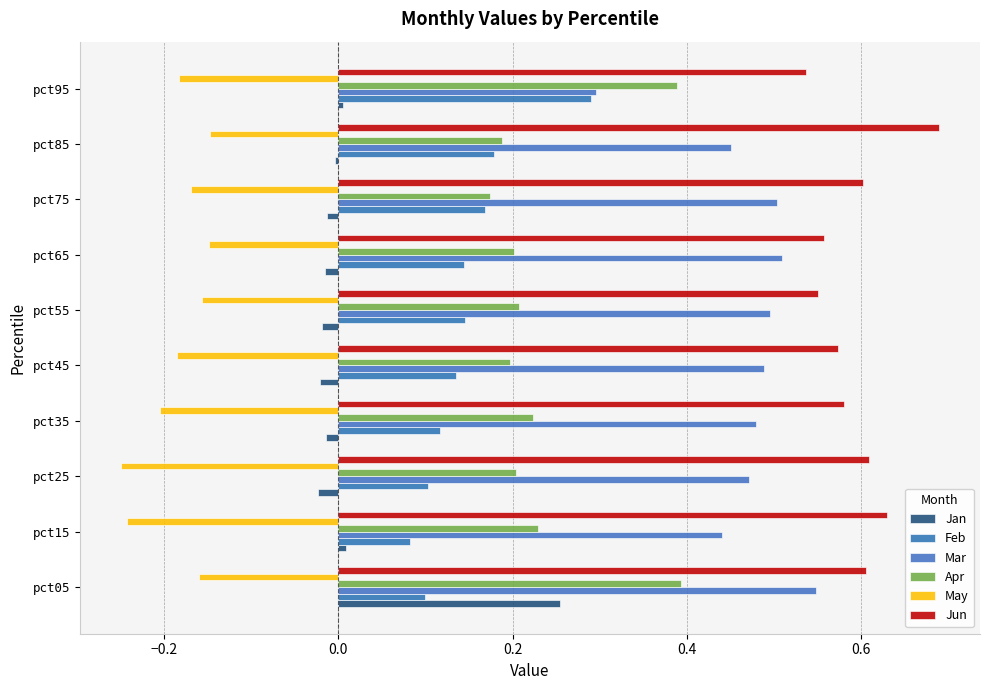

How many categories are shown in the chart?

10